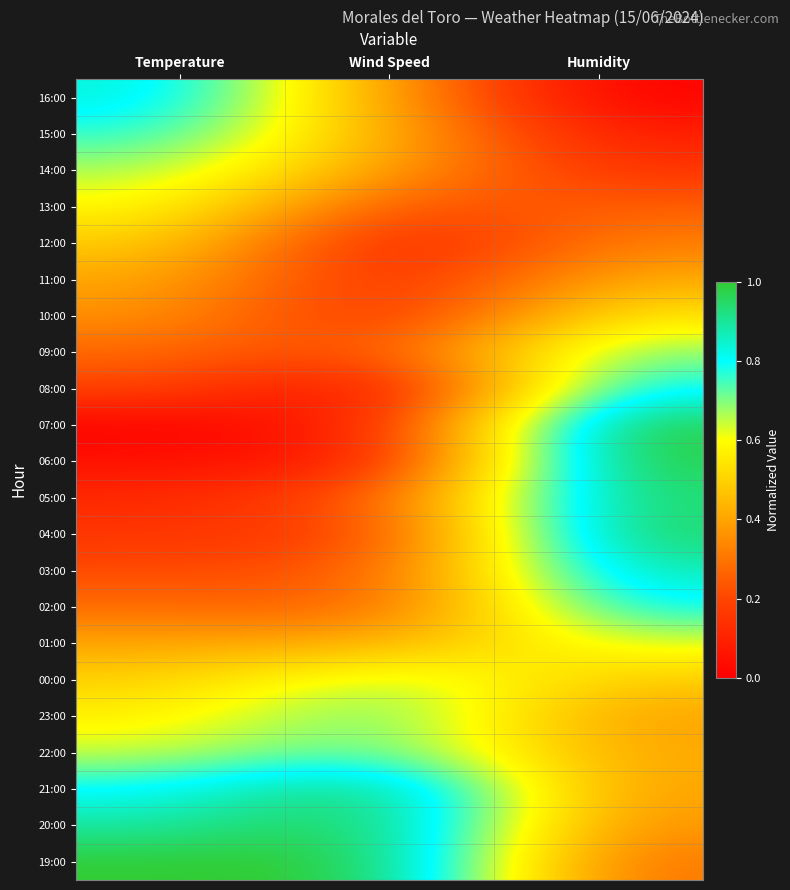

Reading left to right, transcribe all the data shown in this chart.

16:00: Temperature=0.9	Wind Speed=0.4	Humidity=0.0
15:00: Temperature=0.8	Wind Speed=0.4	Humidity=0.1
14:00: Temperature=0.7	Wind Speed=0.4	Humidity=0.1
13:00: Temperature=0.6	Wind Speed=0.2	Humidity=0.3
12:00: Temperature=0.5	Wind Speed=0.1	Humidity=0.3
11:00: Temperature=0.4	Wind Speed=0.1	Humidity=0.4
10:00: Temperature=0.4	Wind Speed=0.1	Humidity=0.5
09:00: Temperature=0.3	Wind Speed=0.2	Humidity=0.7
08:00: Temperature=0.2	Wind Speed=0.0	Humidity=0.8
07:00: Temperature=0.0	Wind Speed=0.1	Humidity=1.0
06:00: Temperature=0.0	Wind Speed=0.1	Humidity=1.0
05:00: Temperature=0.1	Wind Speed=0.2	Humidity=1.0
04:00: Temperature=0.2	Wind Speed=0.2	Humidity=1.0
03:00: Temperature=0.2	Wind Speed=0.2	Humidity=0.9
02:00: Temperature=0.3	Wind Speed=0.2	Humidity=0.8
01:00: Temperature=0.4	Wind Speed=0.4	Humidity=0.6
00:00: Temperature=0.5	Wind Speed=0.7	Humidity=0.5
23:00: Temperature=0.6	Wind Speed=0.8	Humidity=0.4
22:00: Temperature=0.6	Wind Speed=0.8	Humidity=0.4
21:00: Temperature=0.8	Wind Speed=1.0	Humidity=0.4
20:00: Temperature=0.9	Wind Speed=1.0	Humidity=0.4
19:00: Temperature=1.0	Wind Speed=1.0	Humidity=0.3